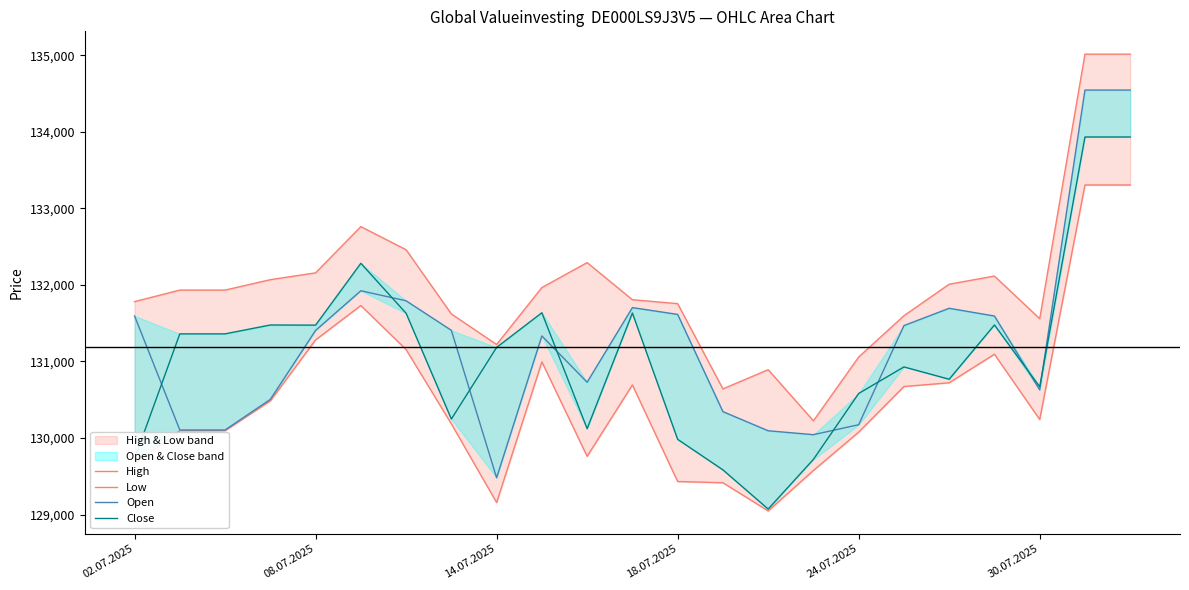

How many values in the Open series are below 131406?

11